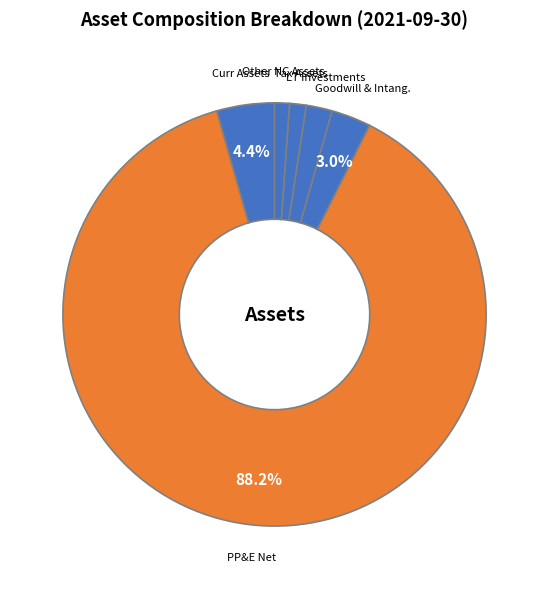

Which has a higher value, Goodwill & Intang. or LT Investments?

Goodwill & Intang.